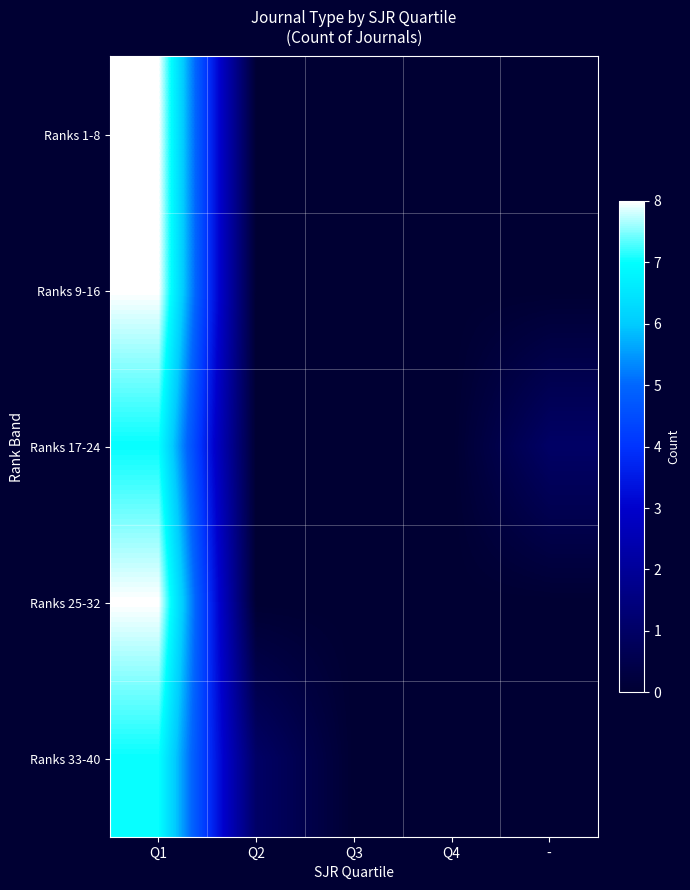

Which series has the widest spread of values?

Ranks 1-8